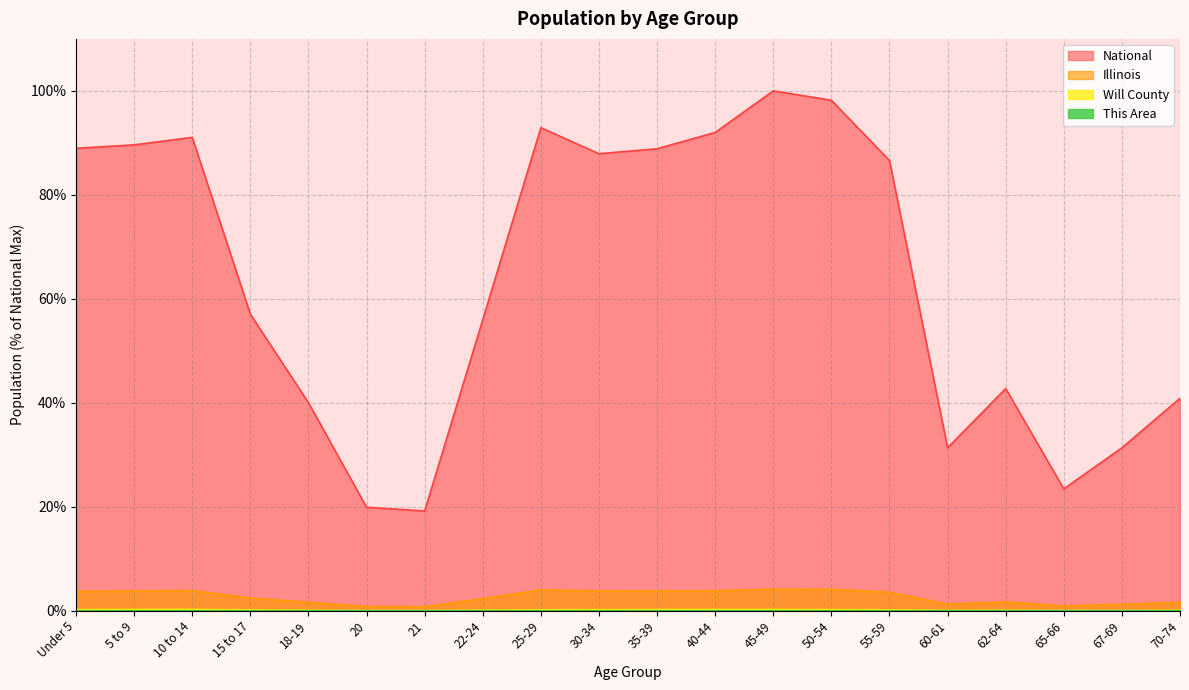

True or false: Will County has a value of 0.2 at 55-59.

True